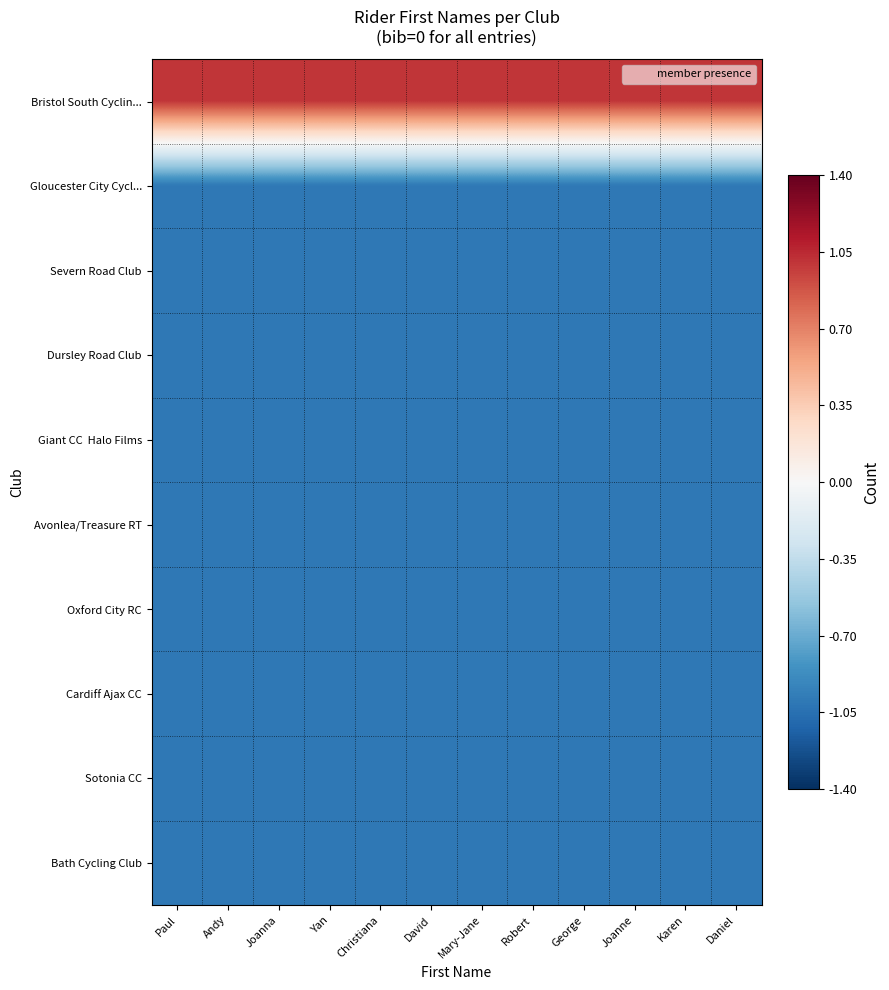

Which series has the largest range (max minus min)?

Bristol South Cyclin...